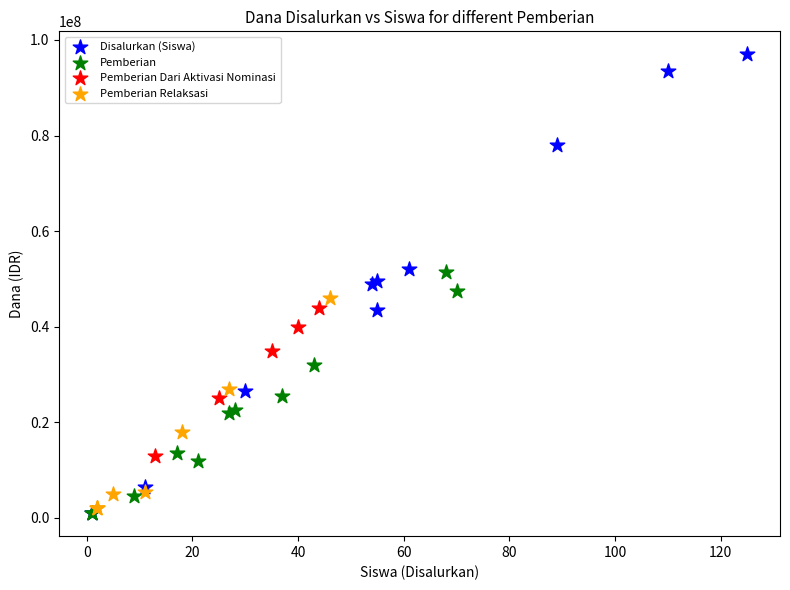

Which series reaches the maximum Y coordinate?

Disalurkan (Siswa)